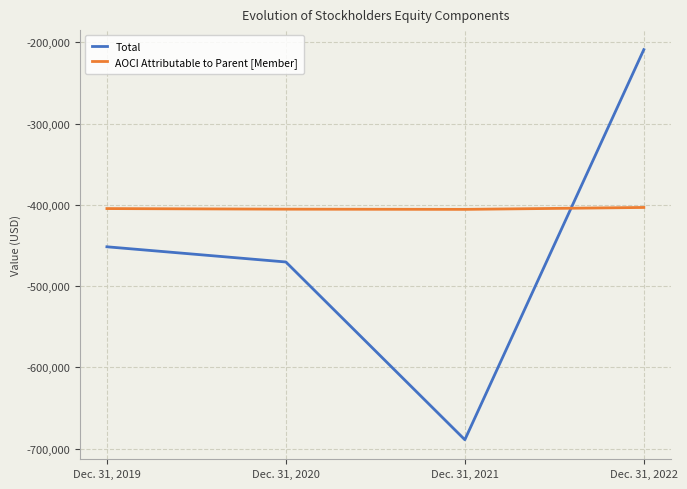

How many values in the AOCI Attributable to Parent [Member] series exceed -404572?

1